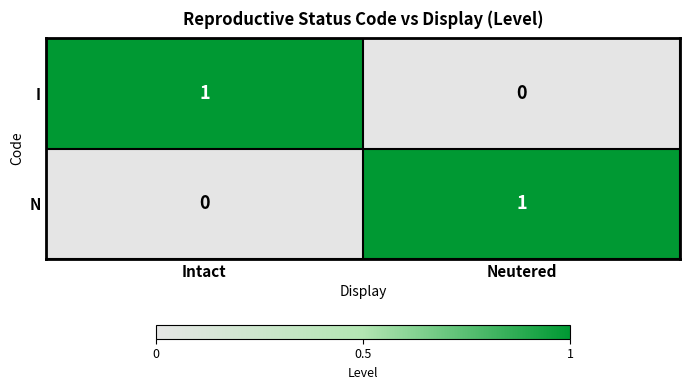

Rank the series at Intact from lowest to highest value.

N, I